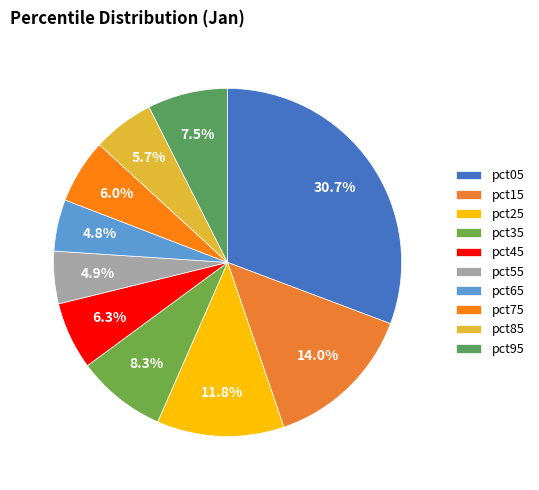

Combined, do pct75 and pct45 account for over 50%?

No